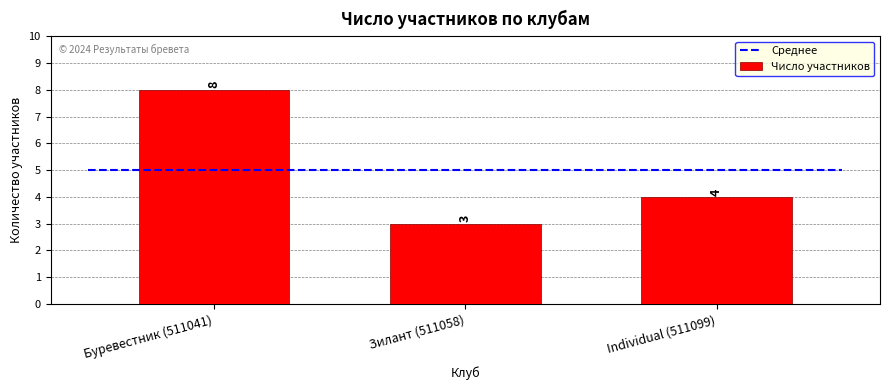

Where is the data nearest to the value 5?

Individual (511099)